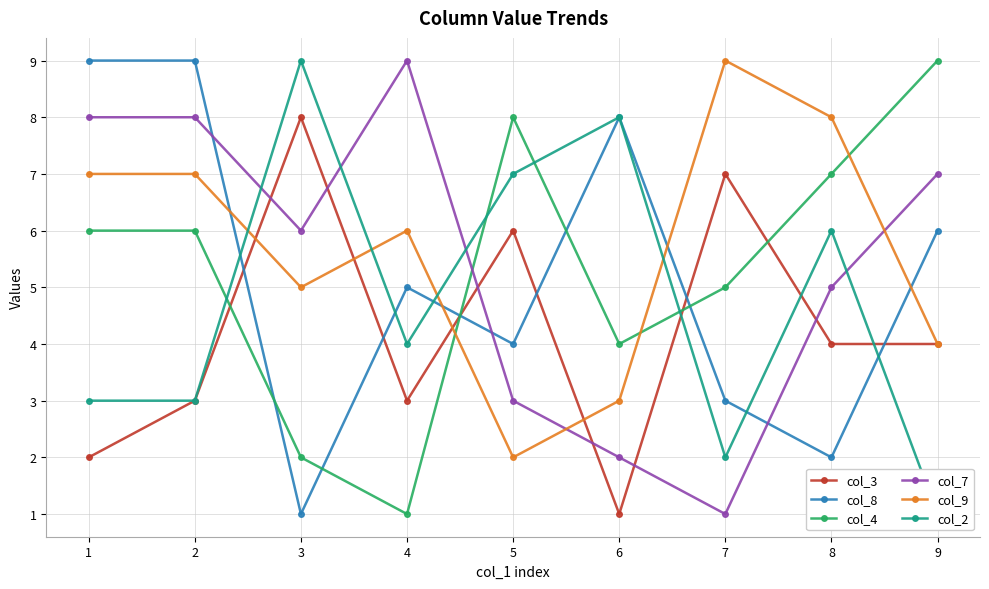

How many values in the col_4 series exceed 6?

3